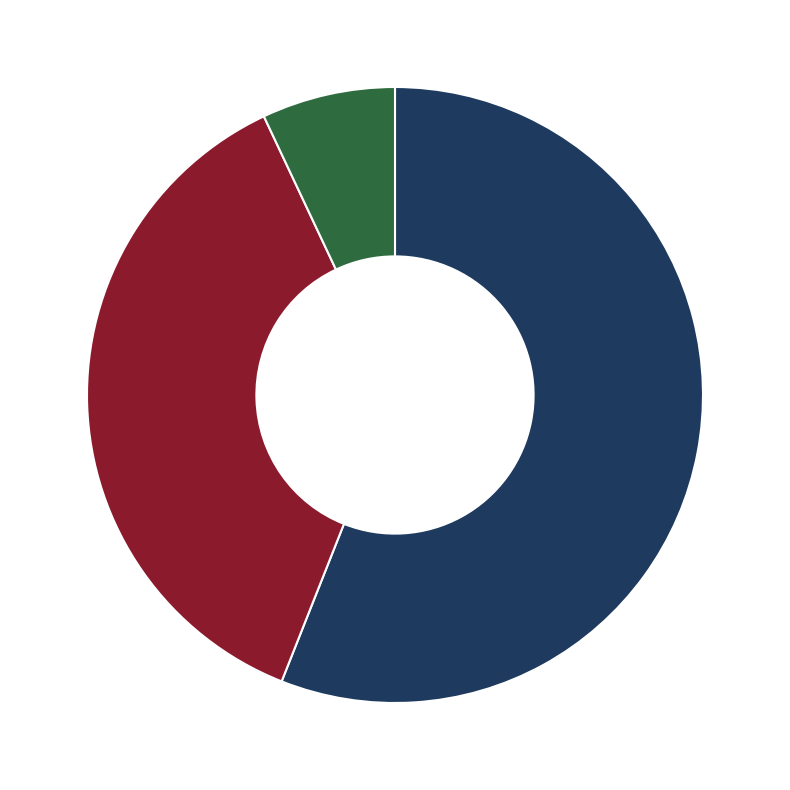

Is the sum of Neither and Up greater than half?

Yes